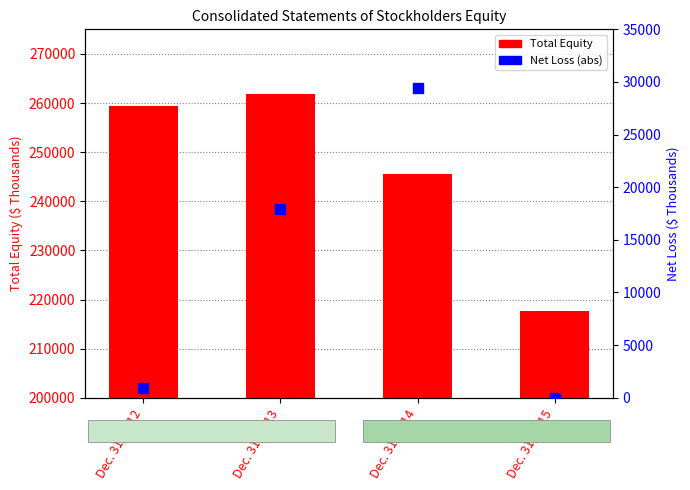

Reading left to right, list all the values displayed in this chart.

Total Equity: 259432	261850	245635	217560
Net Loss (abs): 923	17887	29388	0